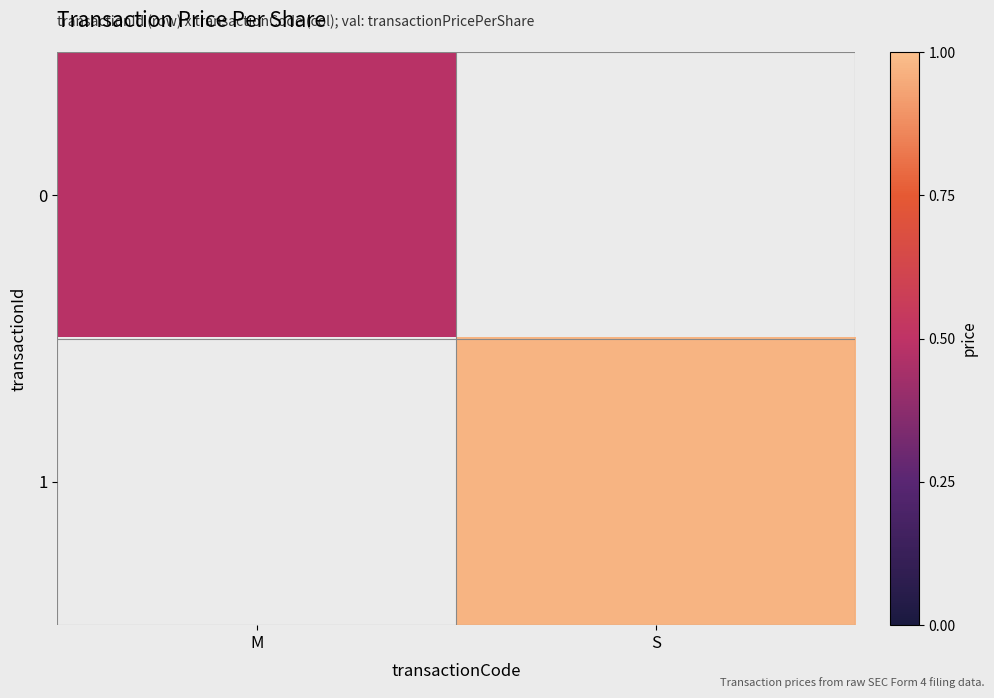

List the series in order of their overall mean, lowest first.

0, 1